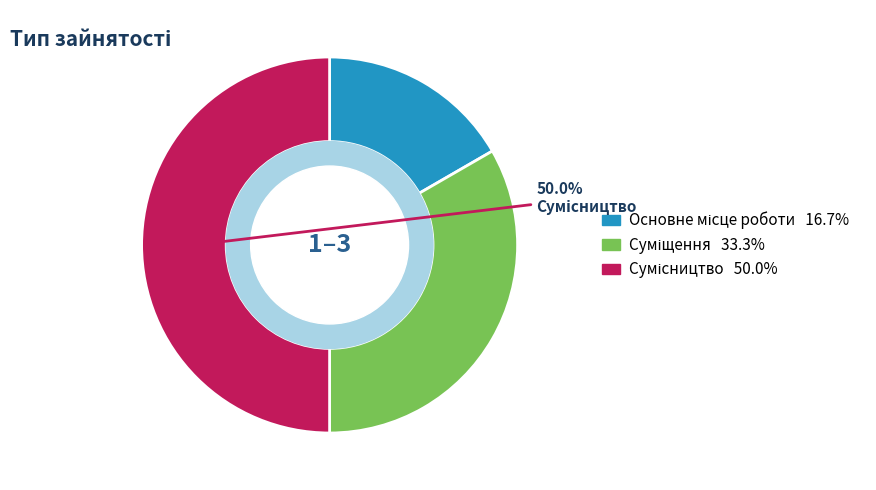

How many slices are in this pie chart?

3